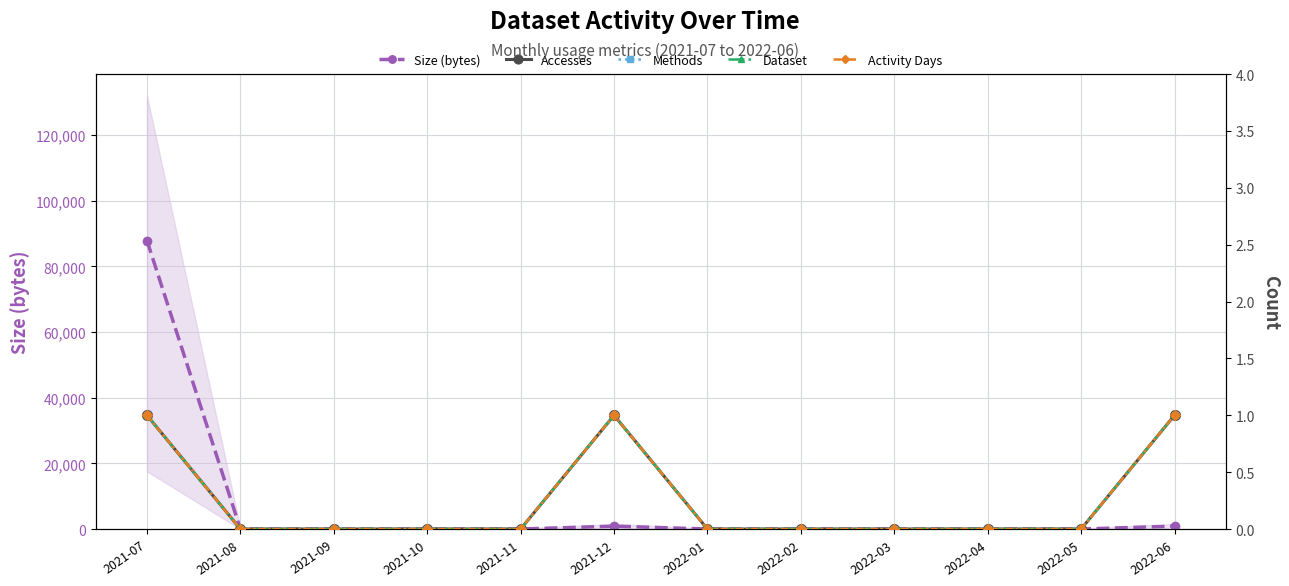

At which category does Methods reach its first local peak?

2021-12